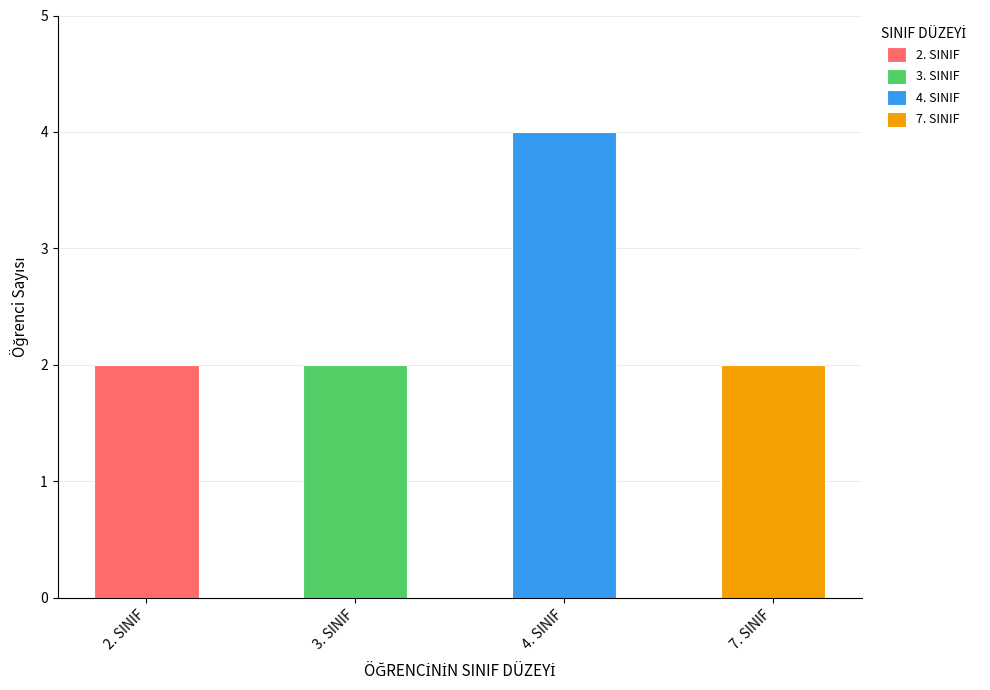

What is the smallest value displayed?

2